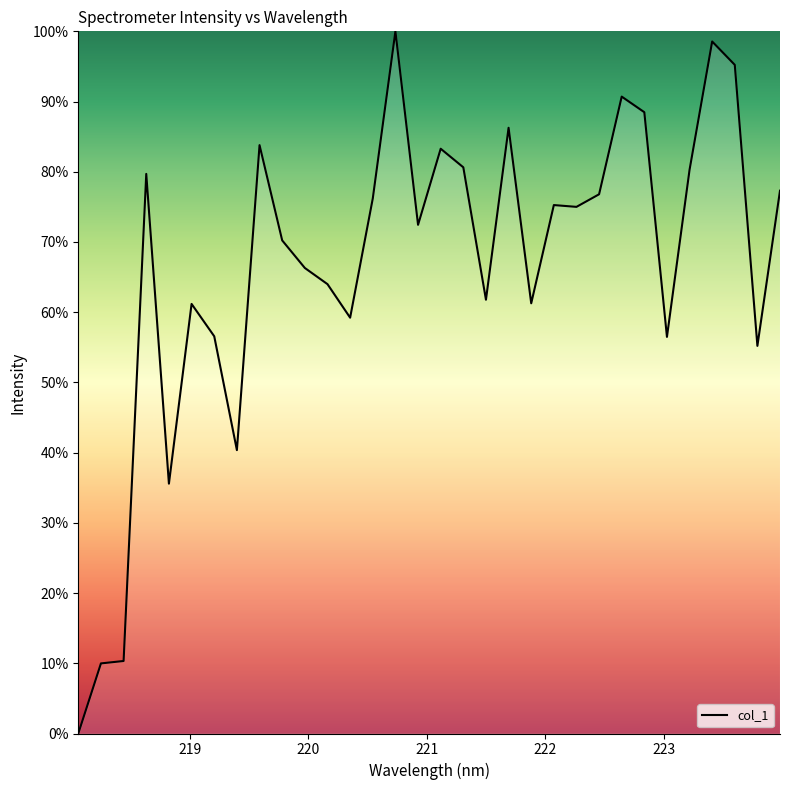

What is the greatest value displayed?

100.0